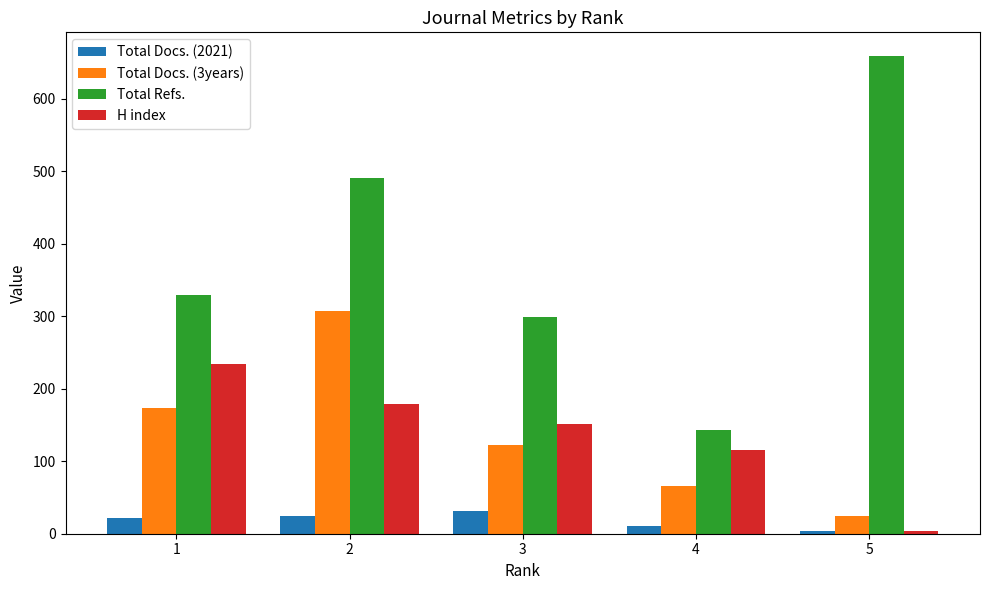

Which series has the largest range (max minus min)?

Total Refs.